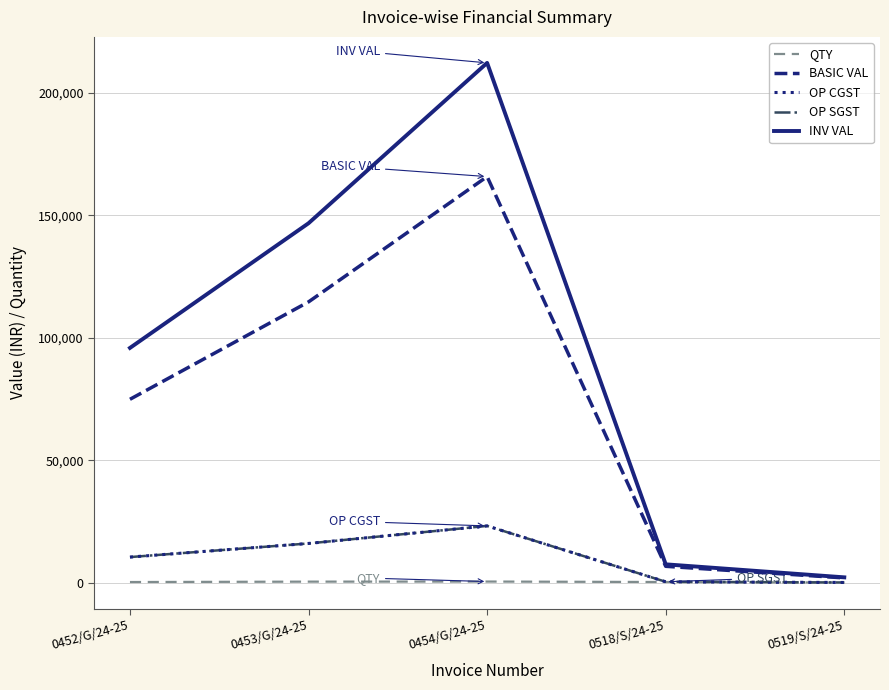

Is this an area chart (filled region under the line)?

No